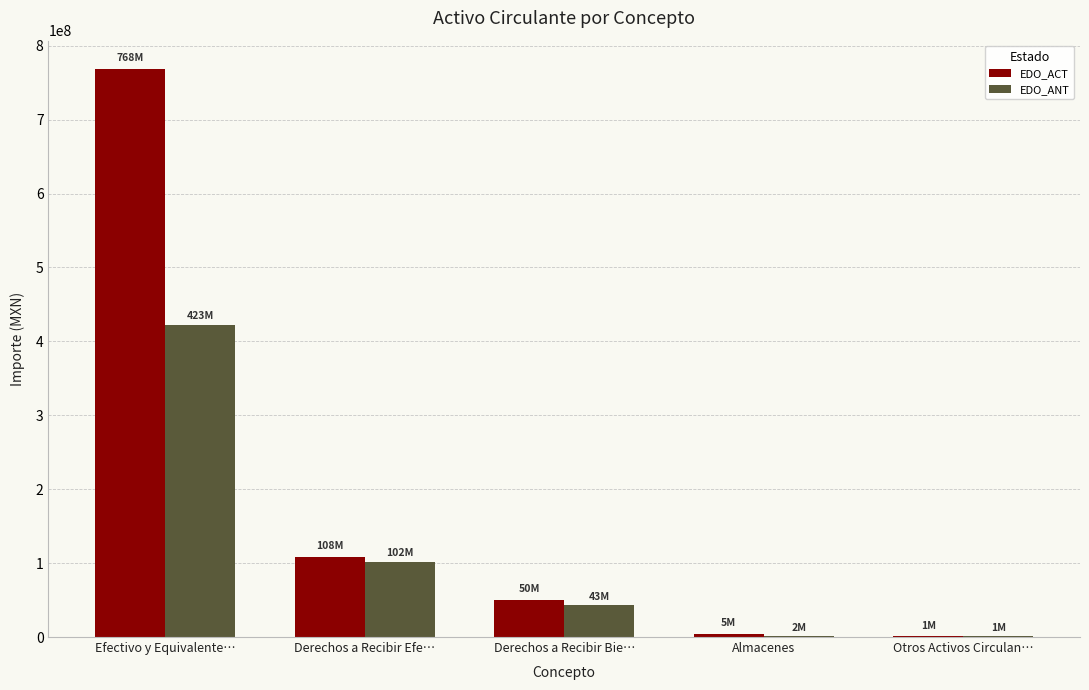

At which category is the sum across all series the highest?

Efectivo y Equivalente…